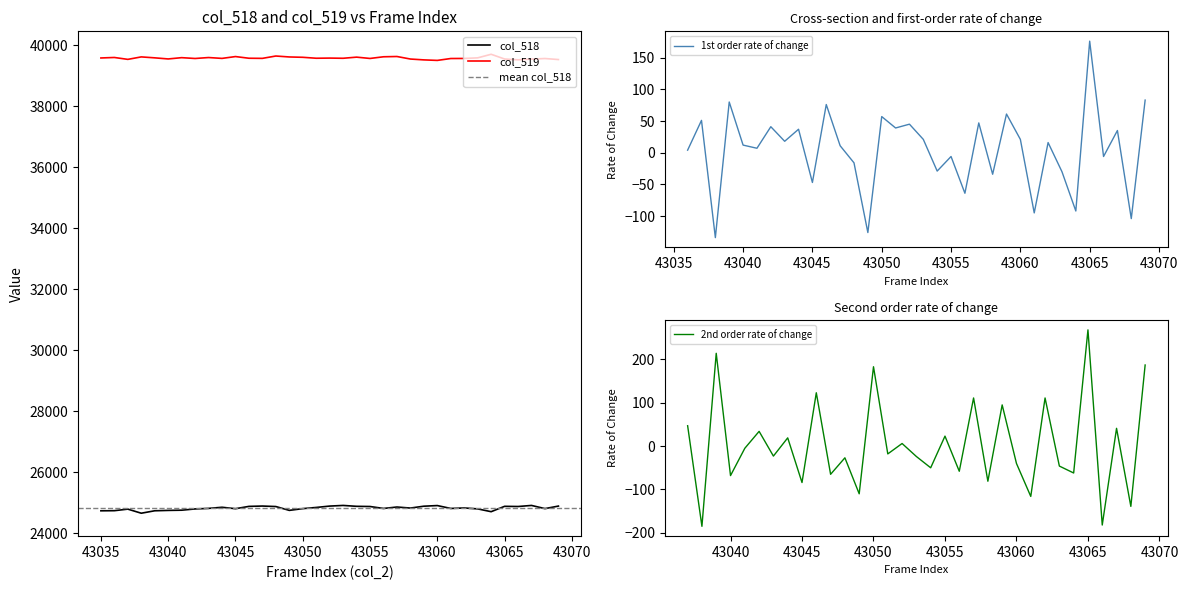

Which category has the highest value in the col_518 series?

43053